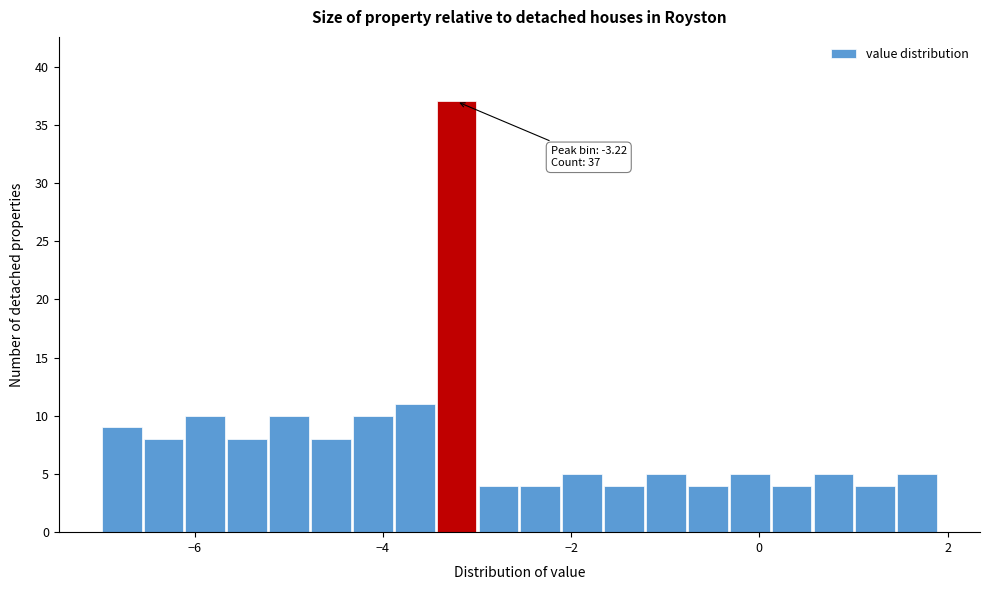

Read against the x-axis, roughly where is the centre of the tallest bar?

-3.2